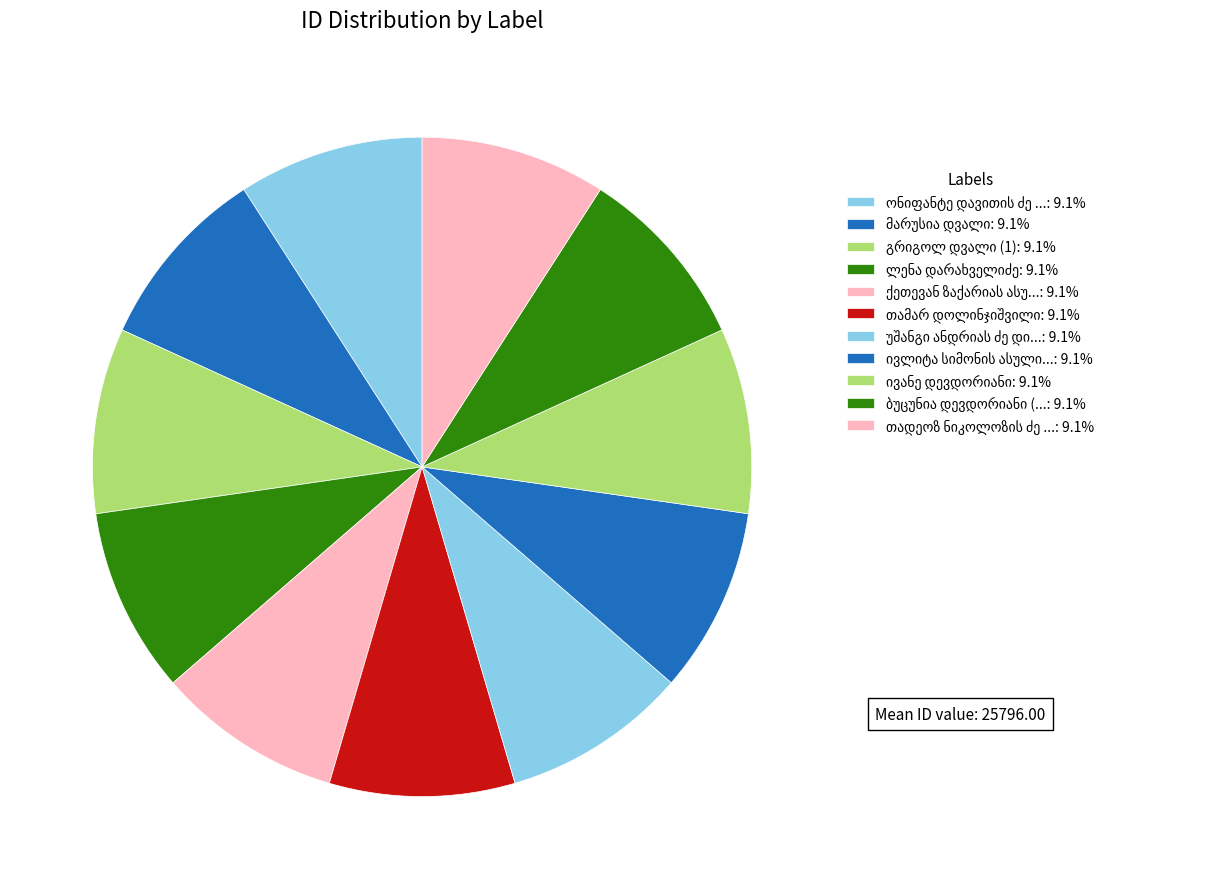

Which slice is the largest?

ონიფანტე დავითის ძე გიორგაძე